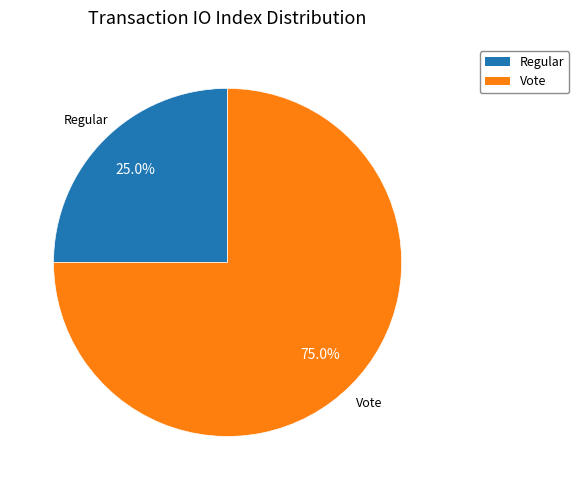

What is the smallest slice in the pie chart?

Regular